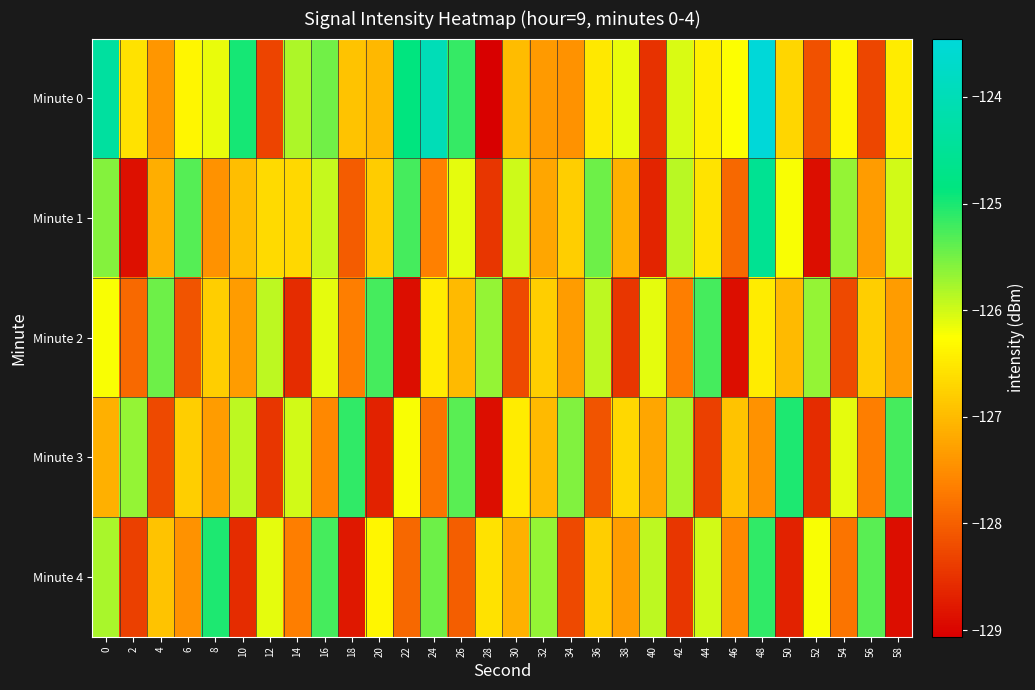

Reading left to right, list all the values displayed in this chart.

Minute 0: 0=-124.4	2=-126.6	4=-127.4	6=-126.4	8=-126.1	10=-125.0	12=-128.3	14=-125.8	16=-125.5	18=-126.9	20=-127.0	22=-124.9	24=-124.0	26=-125.1	28=-129.1	30=-127.0	32=-127.4	34=-127.4	36=-126.5	38=-126.1	40=-128.5	42=-126.1	44=-126.4	46=-126.2	48=-123.5	50=-126.7	52=-128.2	54=-126.4	56=-128.3	58=-126.5
Minute 1: 0=-125.6	2=-128.9	4=-127.1	6=-125.3	8=-127.5	10=-127.0	12=-126.7	14=-126.7	16=-125.9	18=-128.0	20=-126.8	22=-125.2	24=-127.7	26=-126.1	28=-128.5	30=-126.0	32=-127.2	34=-126.8	36=-125.5	38=-127.1	40=-128.7	42=-125.9	44=-126.5	46=-127.9	48=-124.6	50=-126.2	52=-128.9	54=-125.7	56=-127.3	58=-126.0
Minute 2: 0=-126.2	2=-127.9	4=-125.5	6=-128.1	8=-126.8	10=-127.3	12=-125.9	14=-128.6	16=-126.1	18=-127.7	20=-125.2	22=-128.9	24=-126.5	26=-127.0	28=-125.7	30=-128.2	32=-126.8	34=-127.3	36=-125.9	38=-128.5	40=-126.1	42=-127.7	44=-125.2	46=-128.9	48=-126.5	50=-127.0	52=-125.7	54=-128.2	56=-126.8	58=-127.3
Minute 3: 0=-127.1	2=-125.7	4=-128.2	6=-126.8	8=-127.3	10=-125.9	12=-128.5	14=-126.0	16=-127.6	18=-125.1	20=-128.7	22=-126.2	24=-127.8	26=-125.3	28=-128.9	30=-126.5	32=-127.0	34=-125.6	36=-128.1	38=-126.7	40=-127.2	42=-125.8	44=-128.3	46=-126.9	48=-127.5	50=-125.0	52=-128.6	54=-126.1	56=-127.7	58=-125.2
Minute 4: 0=-125.8	2=-128.3	4=-126.9	6=-127.5	8=-125.0	10=-128.6	12=-126.1	14=-127.7	16=-125.2	18=-128.8	20=-126.3	22=-127.9	24=-125.5	26=-128.0	28=-126.6	30=-127.1	32=-125.7	34=-128.2	36=-126.8	38=-127.3	40=-125.9	42=-128.5	44=-126.0	46=-127.6	48=-125.1	50=-128.7	52=-126.2	54=-127.8	56=-125.3	58=-128.9